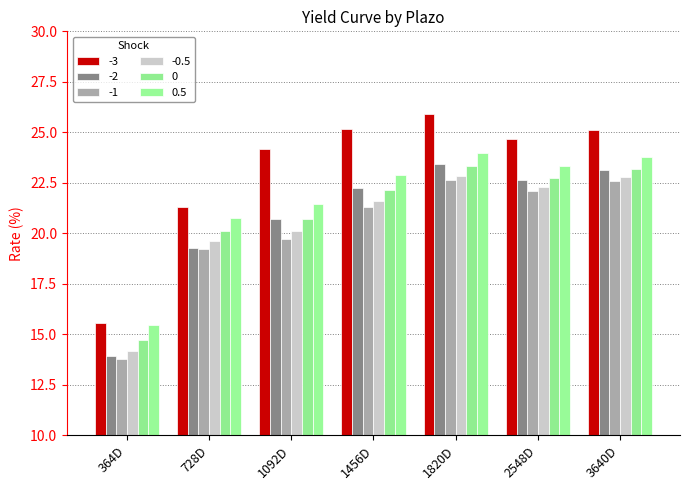

How many data points does each series have?

7